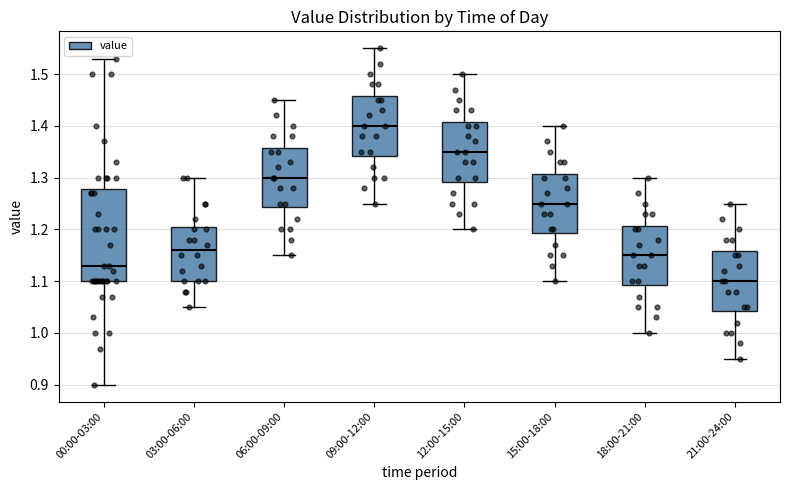

Which box's median line is the highest?

09:00-12:00